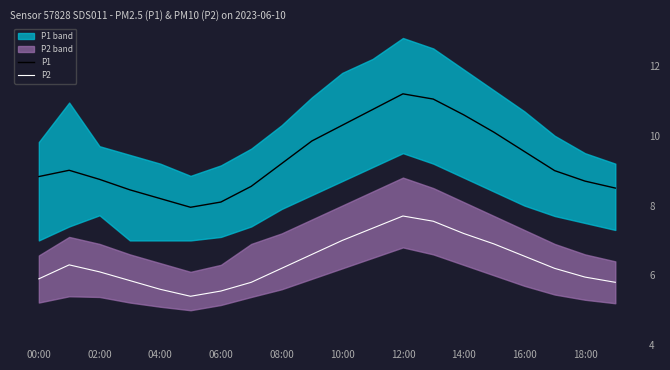

In P1, how many points are lower than both neighbors (excluding endpoints)?

1